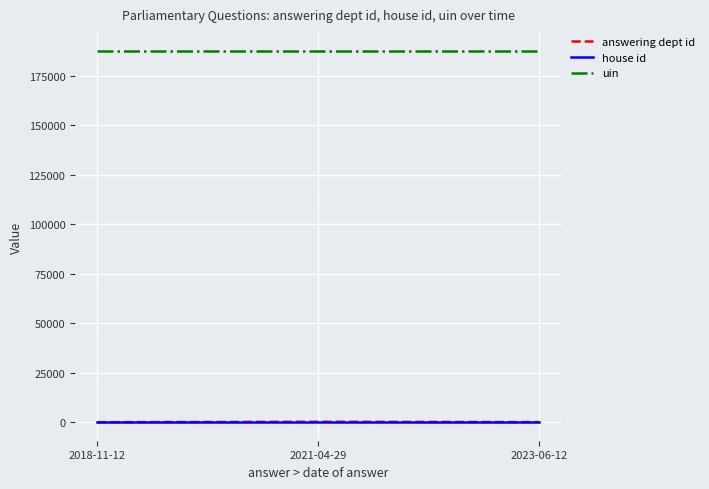

Read the uin value at 2021-04-29.

187314